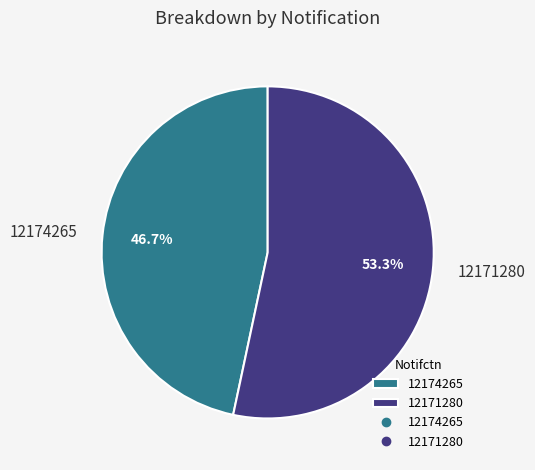

Which category has the smallest portion of the pie?

12174265